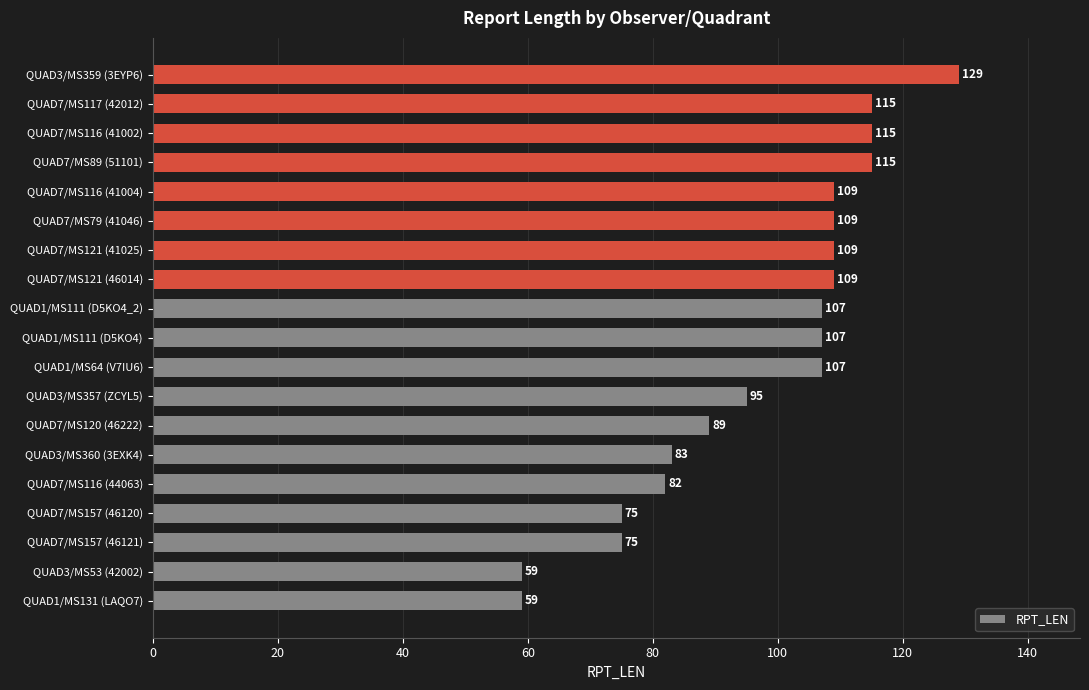

Reading bottom to top, extract all data points from this chart.

59	59	75	75	82	83	89	95	107	107	107	109	109	109	109	115	115	115	129